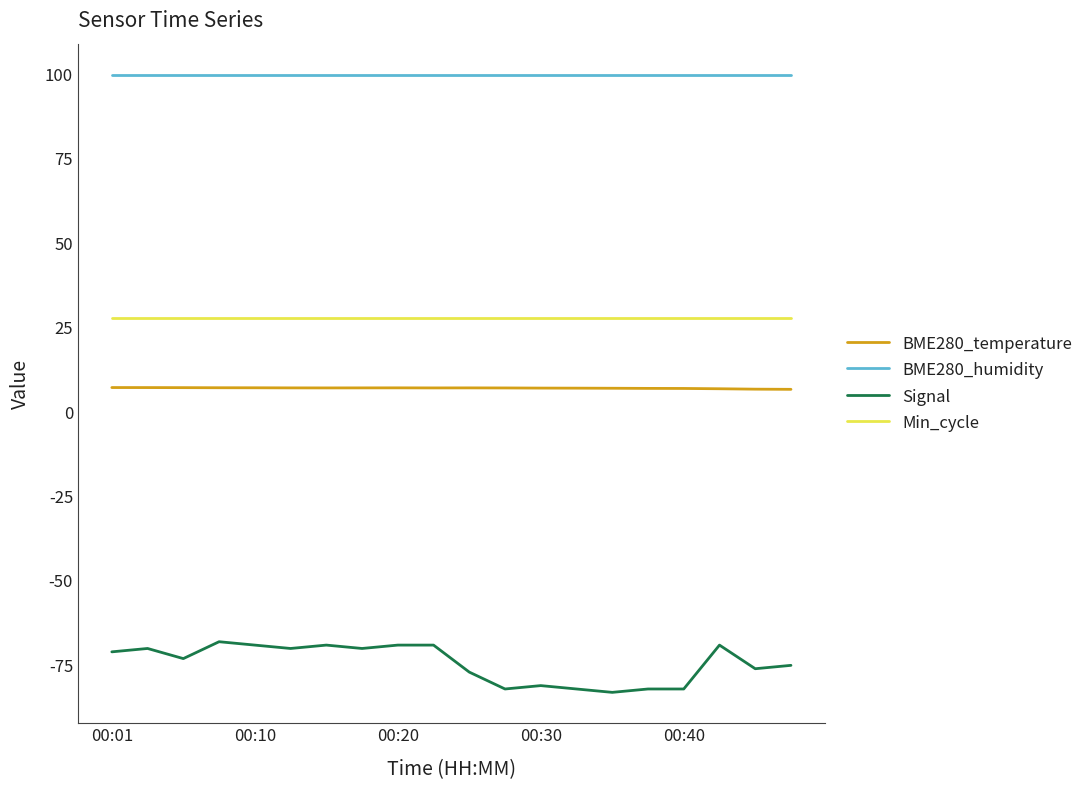

True or false: Min_cycle and BME280_humidity intersect in this chart.

False